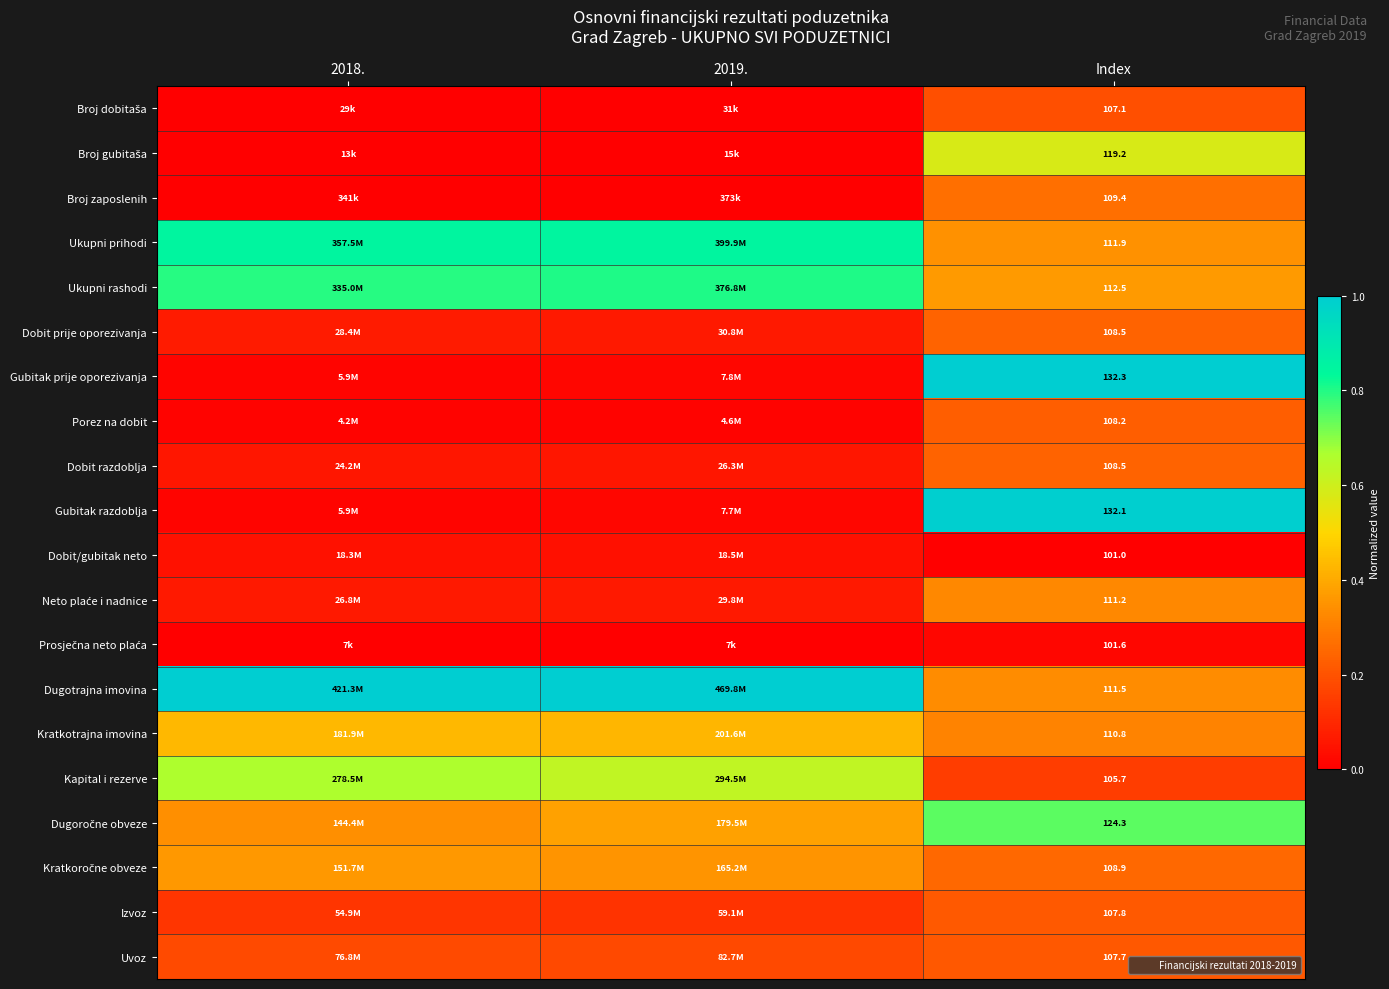

Between Index and 2019., which is larger?

Index